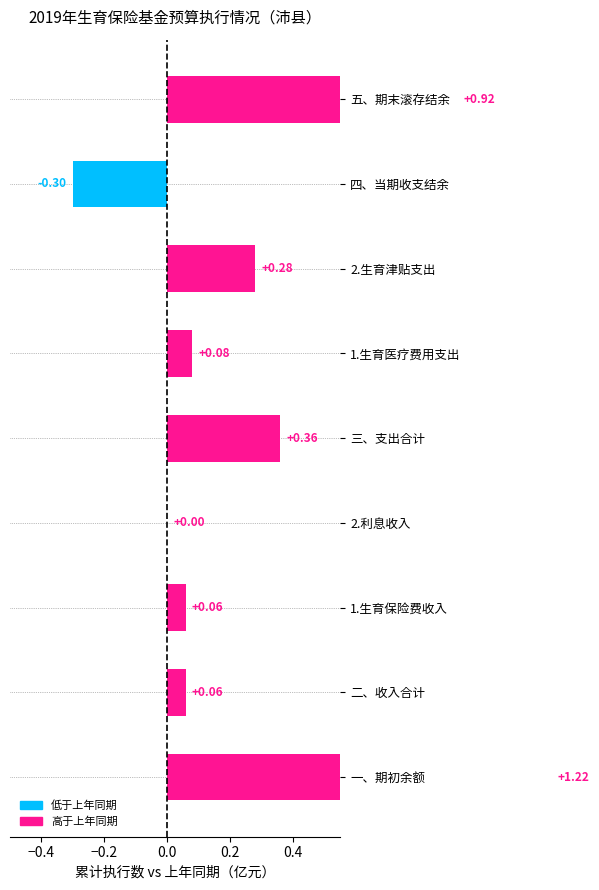

Reading right to left, transcribe all the data shown in this chart.

0.9	-0.3	0.3	0.1	0.4	0.0	0.1	0.1	1.2